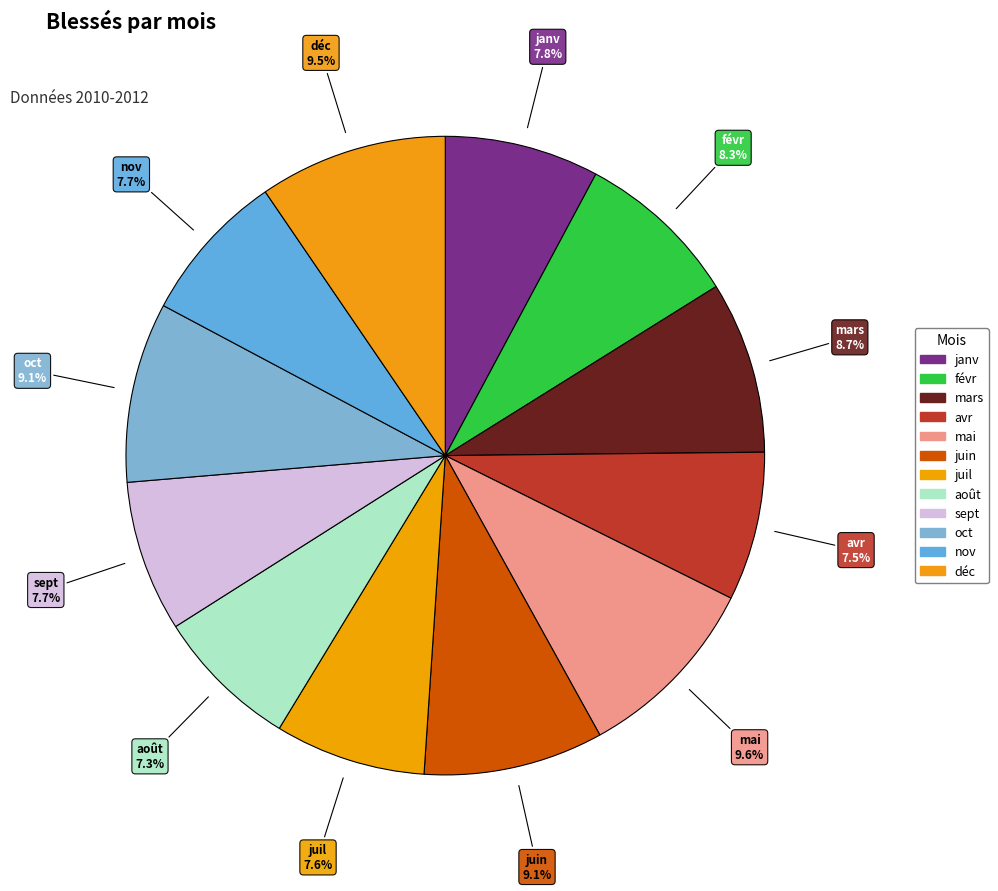

Count the number of slices in the pie.

12